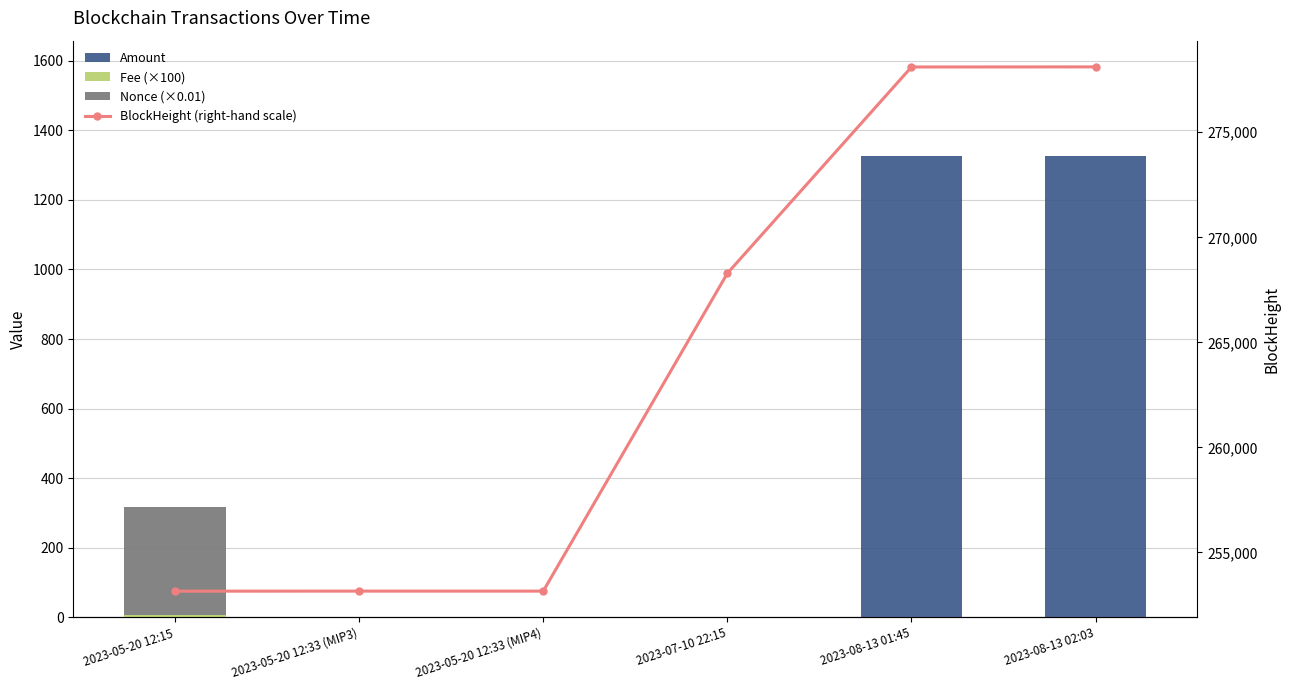

Reading left to right, transcribe all the data shown in this chart.

Amount: 2.5	1.0	0.2	0.0	1325.0	1325.0
Fee (×100): 3.0	0.2	0.2	2.0	1.0	1.0
Nonce (×0.01): 312.9	0.0	0.0	0.2	0.0	0.0
BlockHeight (right-hand scale): 253154.0	253157.0	253157.0	268286.0	278108.0	278113.0